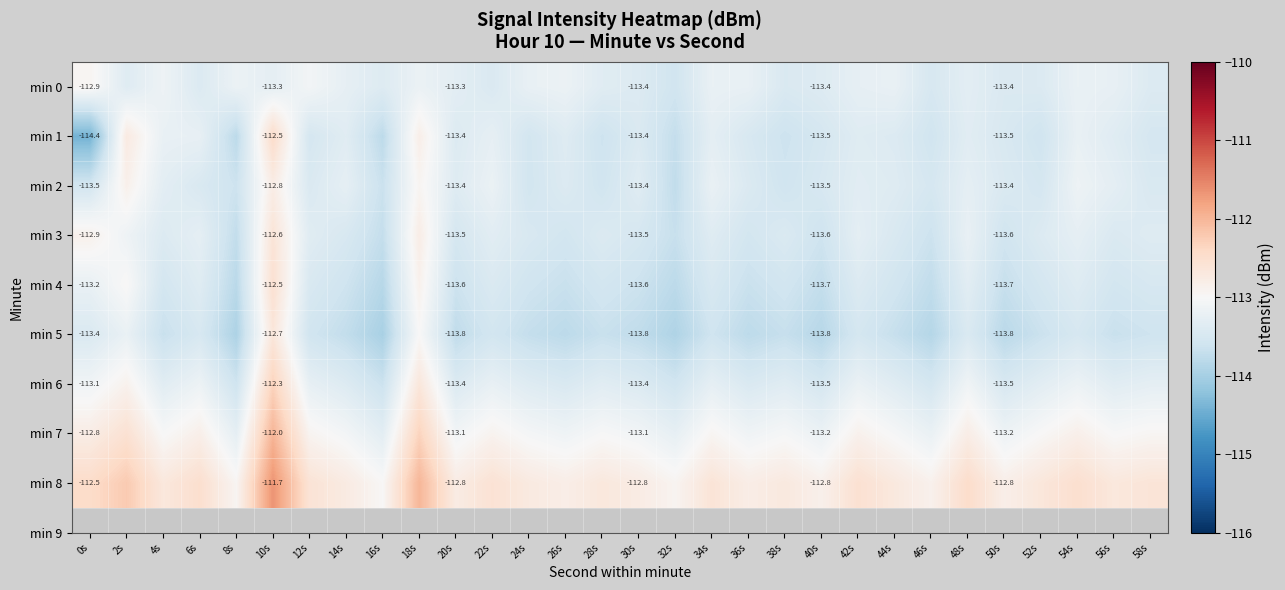

Rank the series at 58s from lowest to highest value.

min 5, min 1, min 4, min 2, min 0, min 3, min 6, min 7, min 8